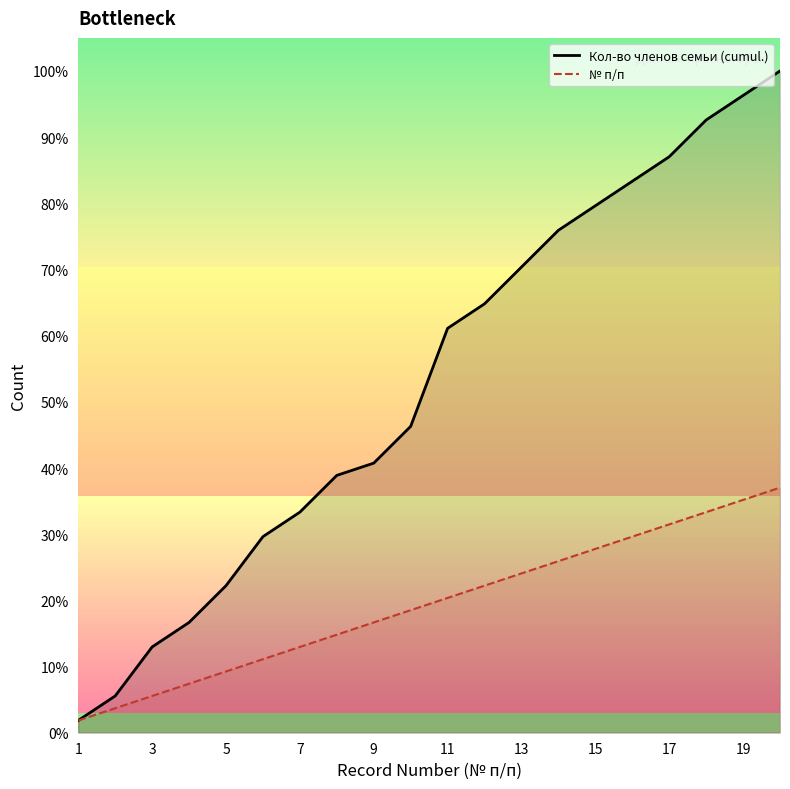

Which series has the largest total across all categories?

Кол-во членов семьи (cumul.)